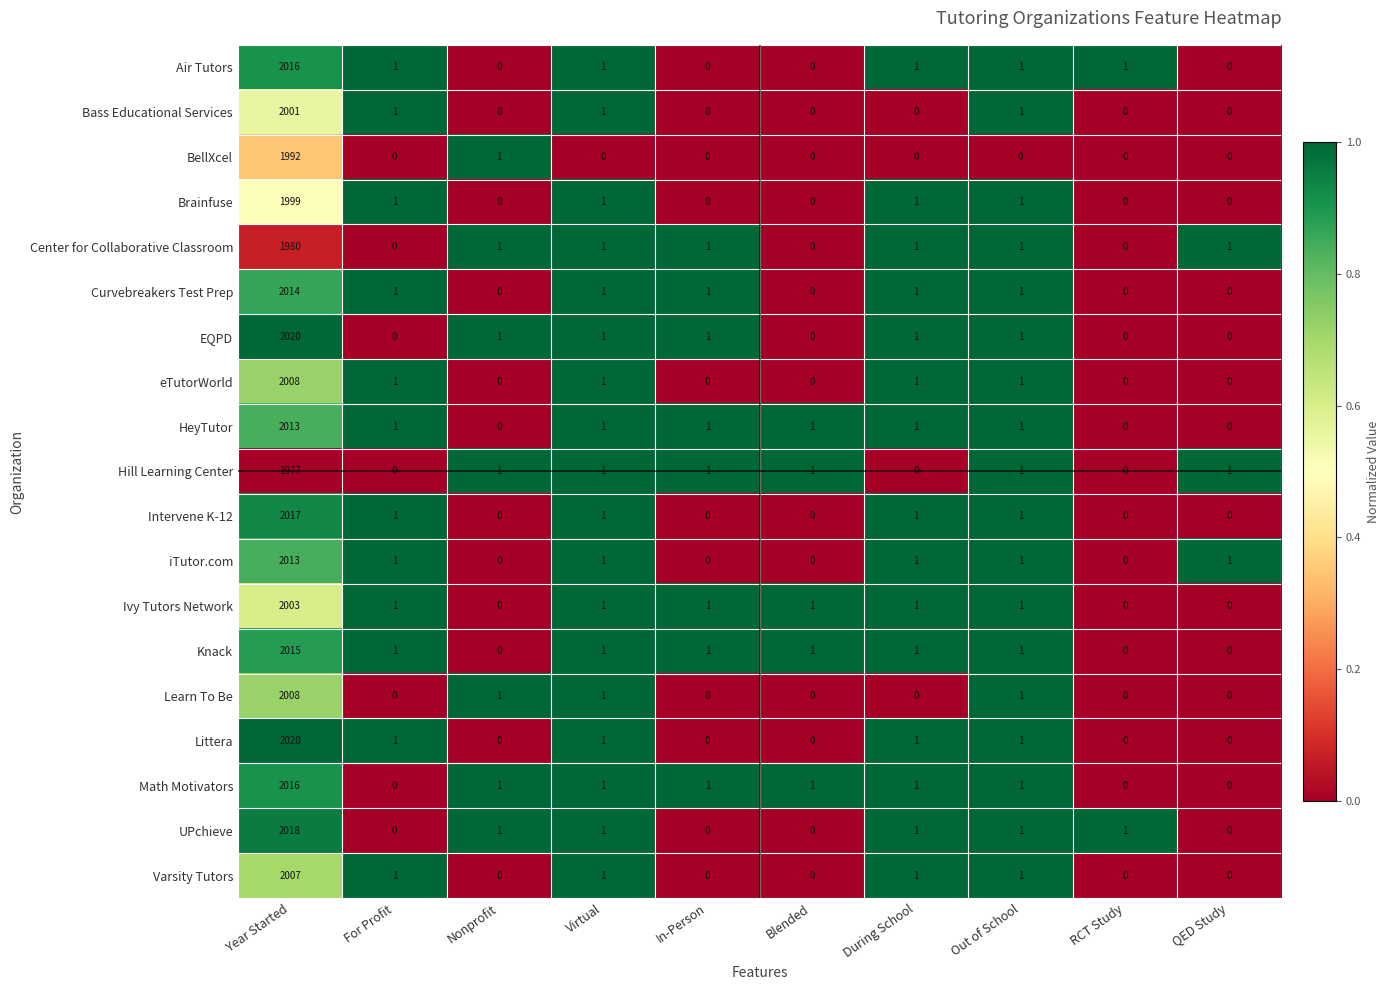

Where is BellXcel nearest to the value 996?

Nonprofit